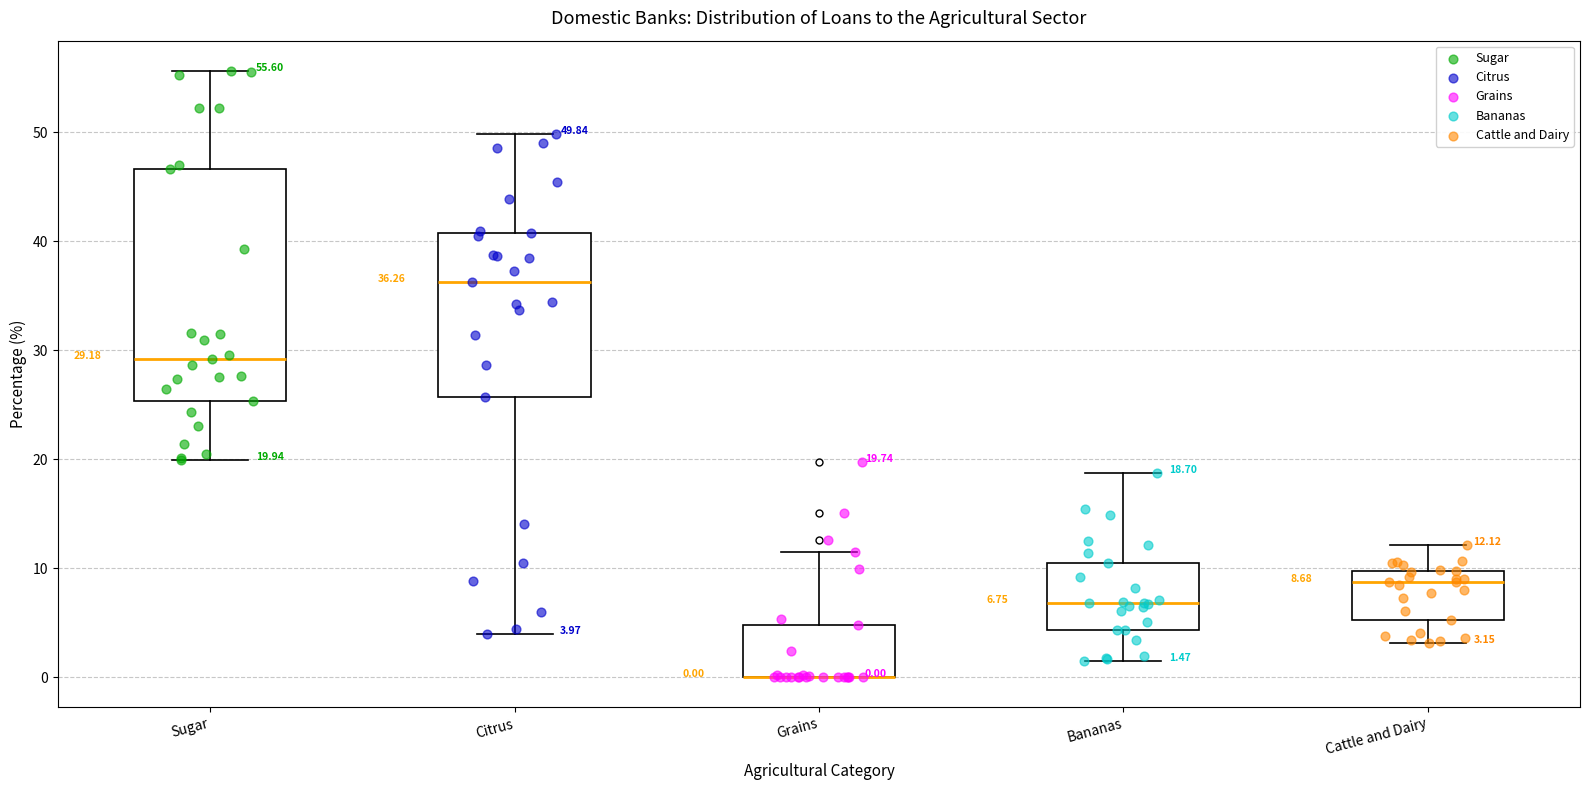

Which box is the tallest, from its lower edge to its upper edge?

Sugar